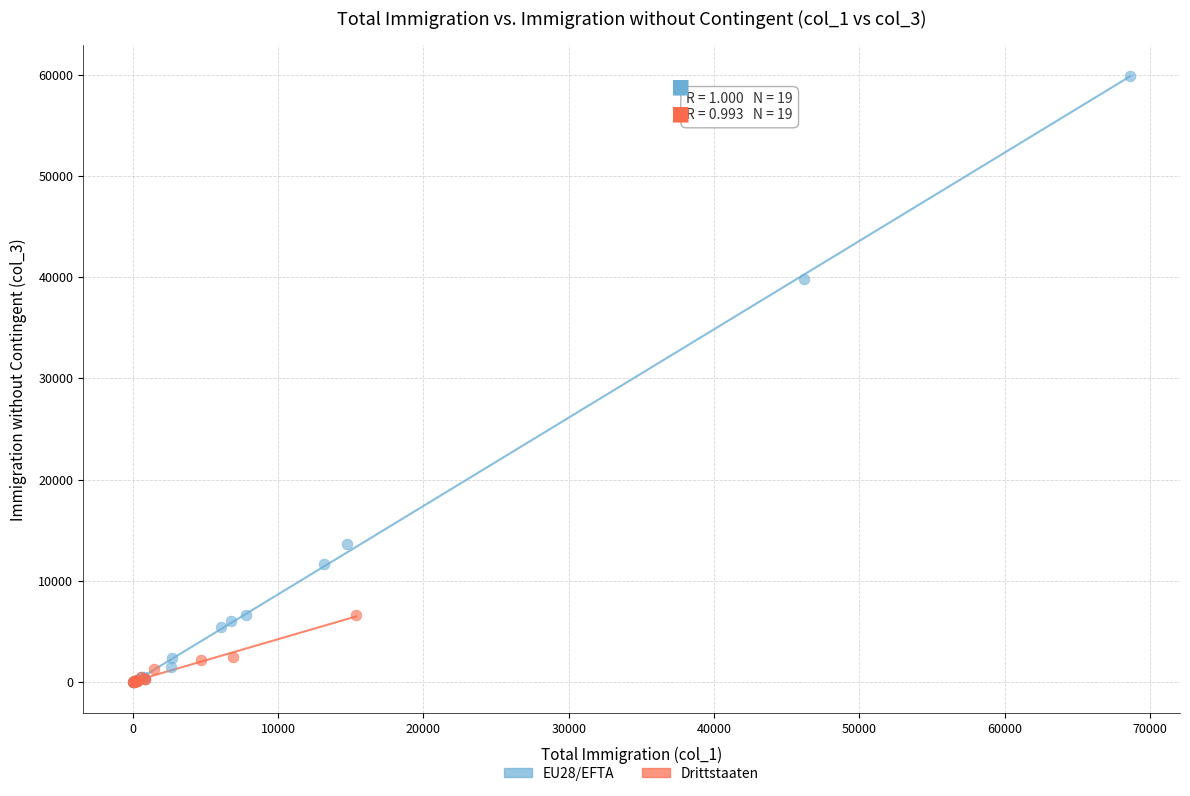

Which series has the largest Y range (max minus min)?

EU28/EFTA